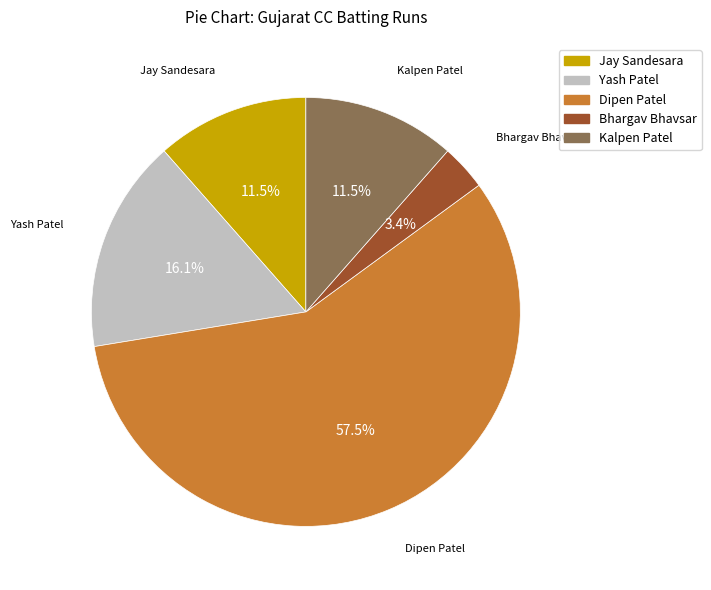

To the nearest percent, what portion does Yash Patel represent?

16%